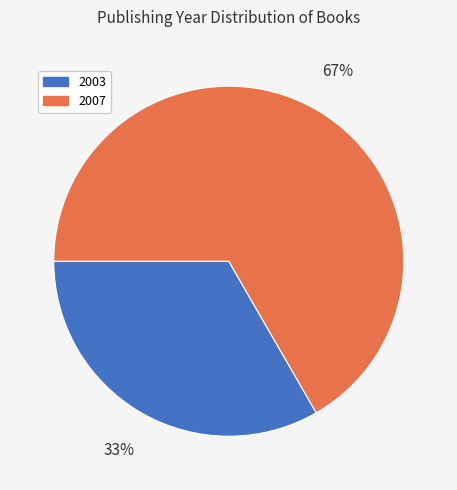

To the nearest percent, what is the average slice percentage?

50%